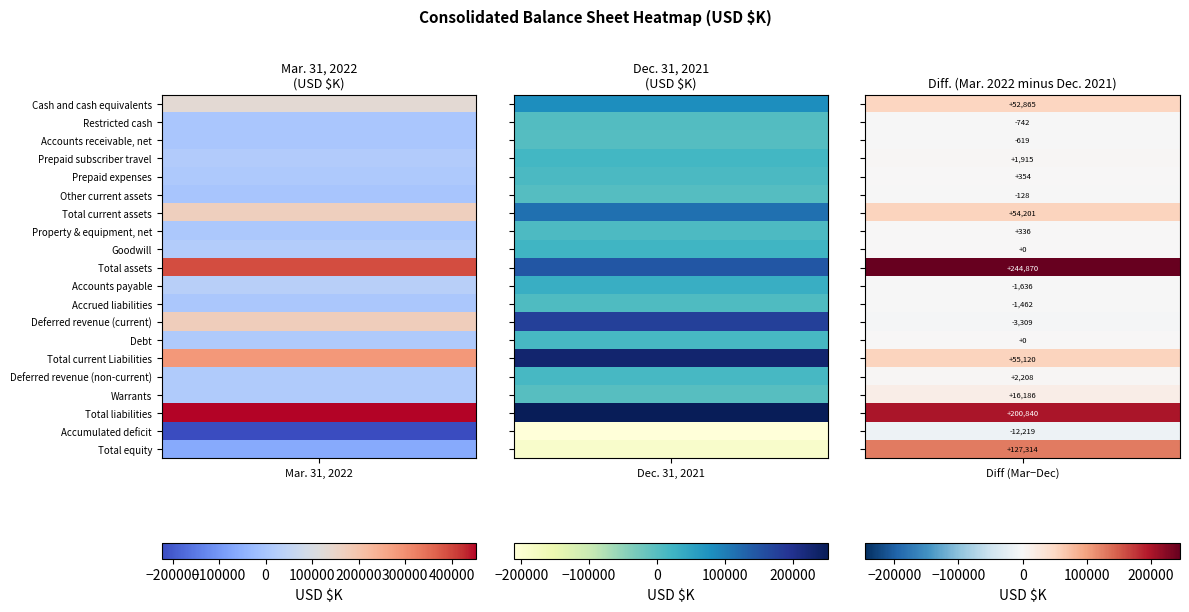

At how many categories does at least one series exceed 151428?

2